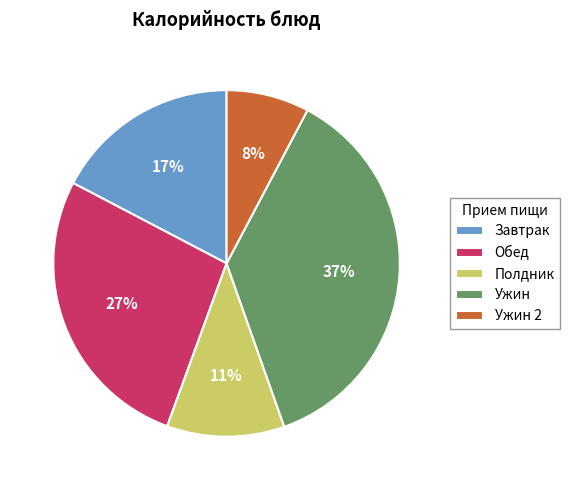

What is the ratio of the value at Обед to the value at Ужин?

0.7